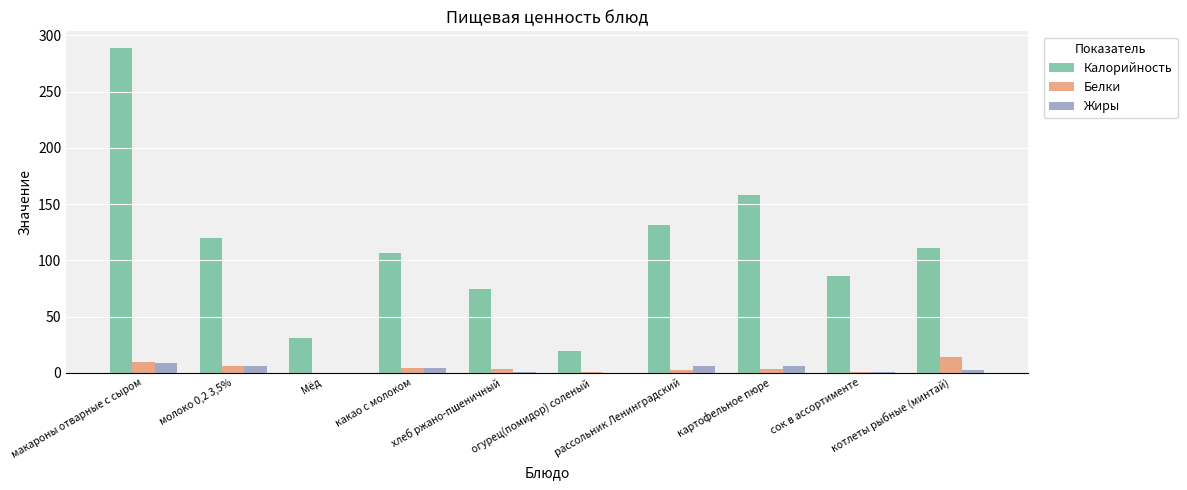

Which series has the largest total across all categories?

Калорийность